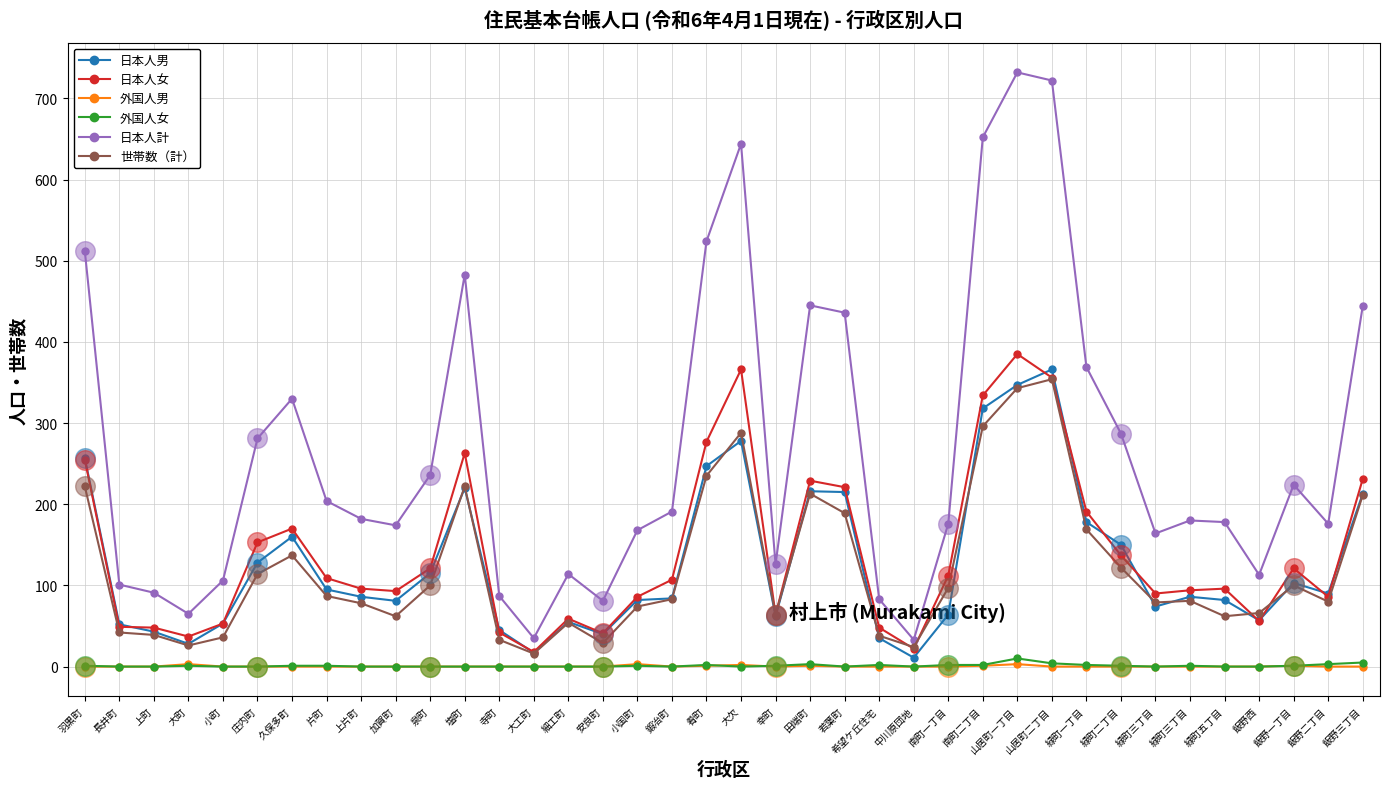

At which category is the sum across all series the highest?

山居町一丁目